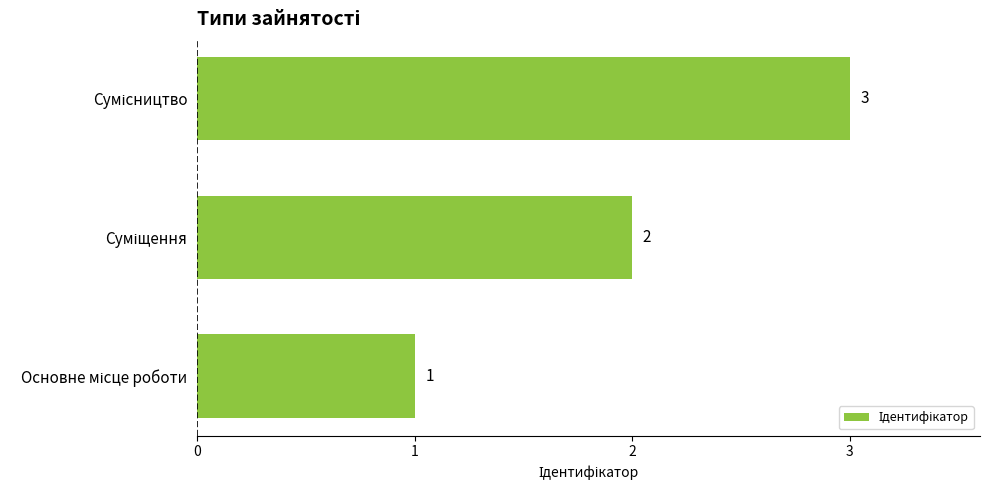

What is the sum of all values?

6